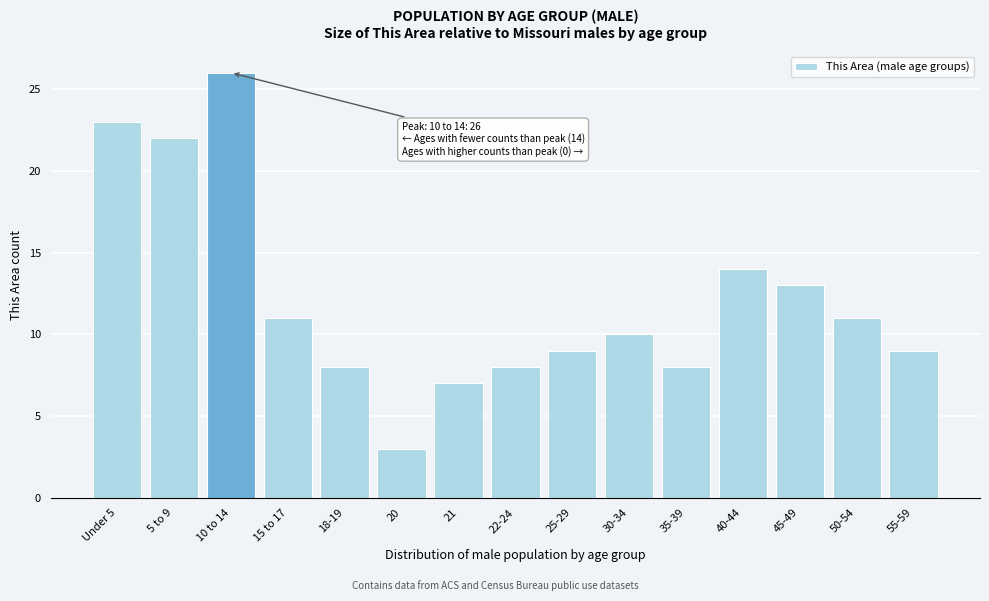

Reading left to right, list all the values displayed in this chart.

Under 5=23	5 to 9=22	10 to 14=26	15 to 17=11	18-19=8	20=3	21=7	22-24=8	25-29=9	30-34=10	35-39=8	40-44=14	45-49=13	50-54=11	55-59=9